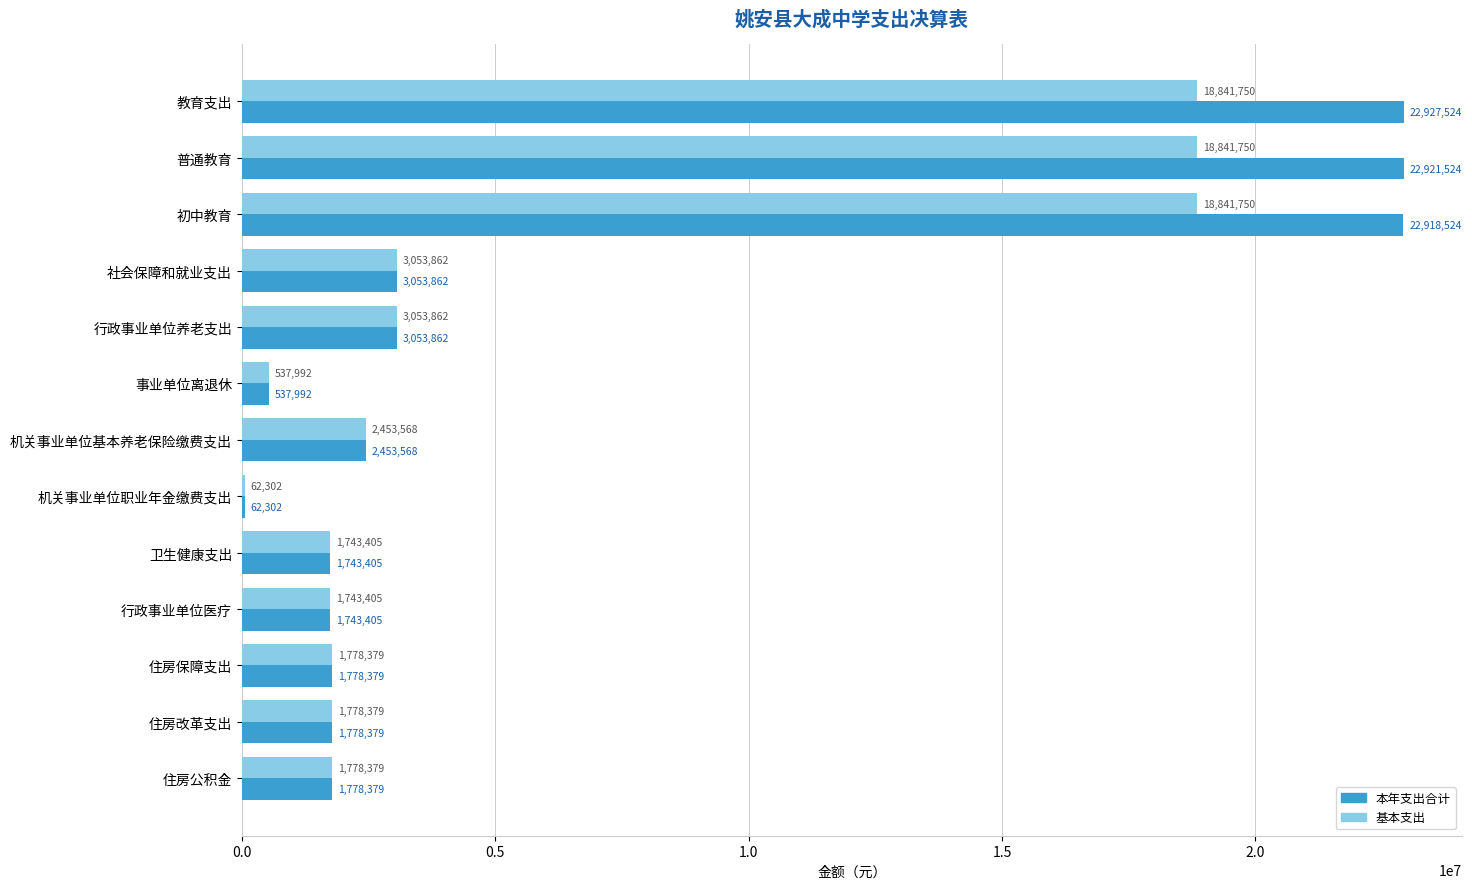

Read the 本年支出合计 value at 住房保障支出.

1778379.0